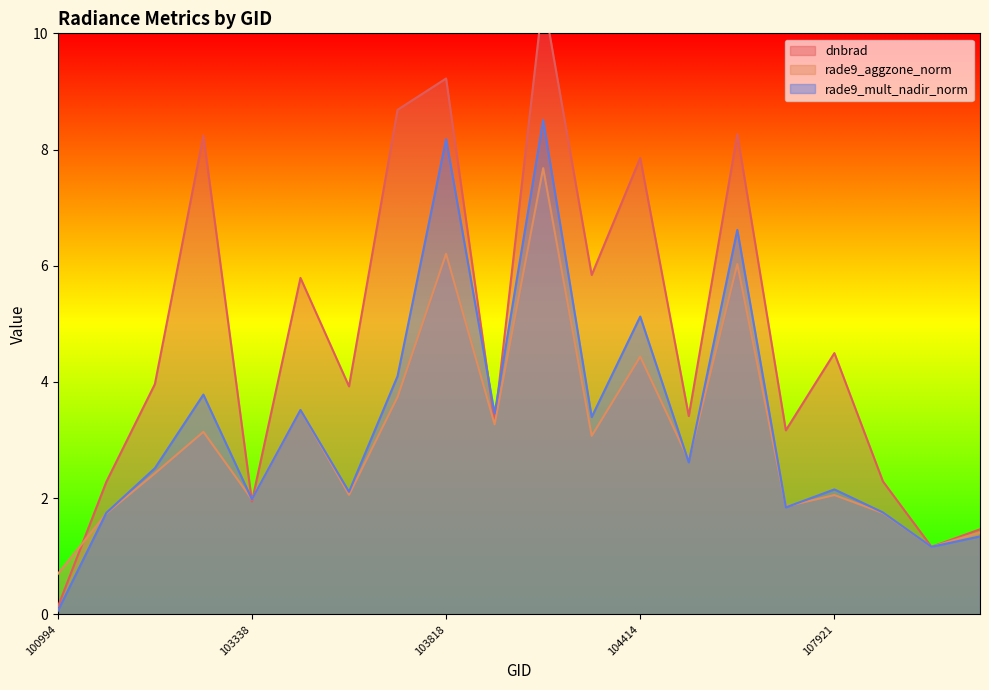

Rank the categories by rade9_aggzone_norm value from highest to lowest.

104170, 103818, 107573, 104414, 103702, 103574, 103936, 102980, 104287, 104530, 102972, 103694, 107921, 103338, 107744, 108103, 539, 108455, 108281, 100994